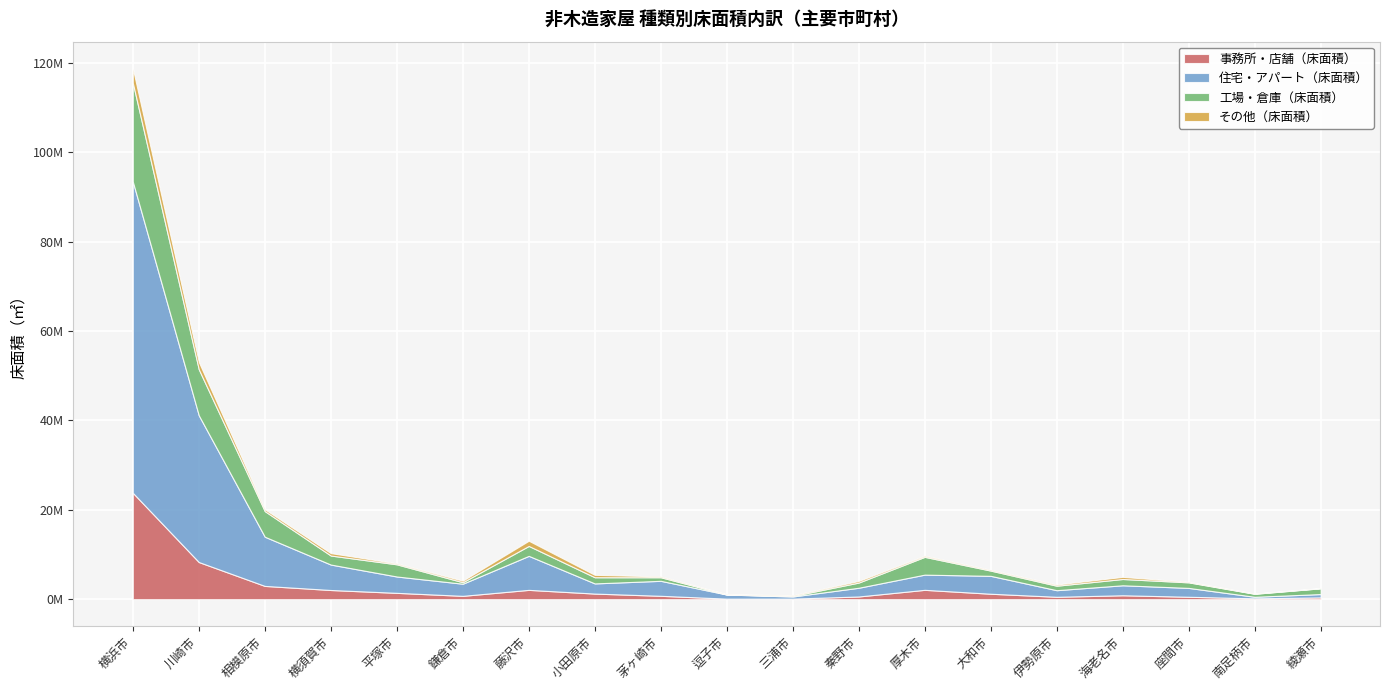

Which category has the lowest value across all series?

逗子市